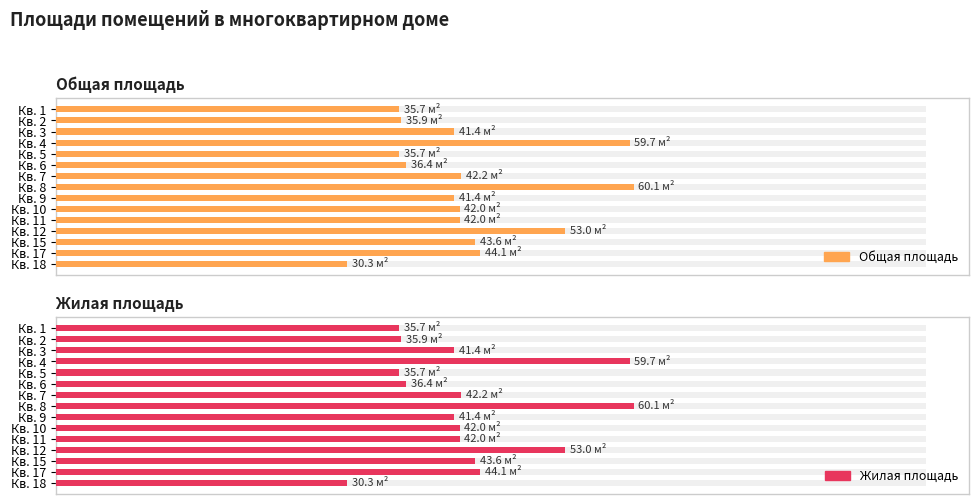

What are all the series names shown in the legend?

Общая площадь, Жилая площадь